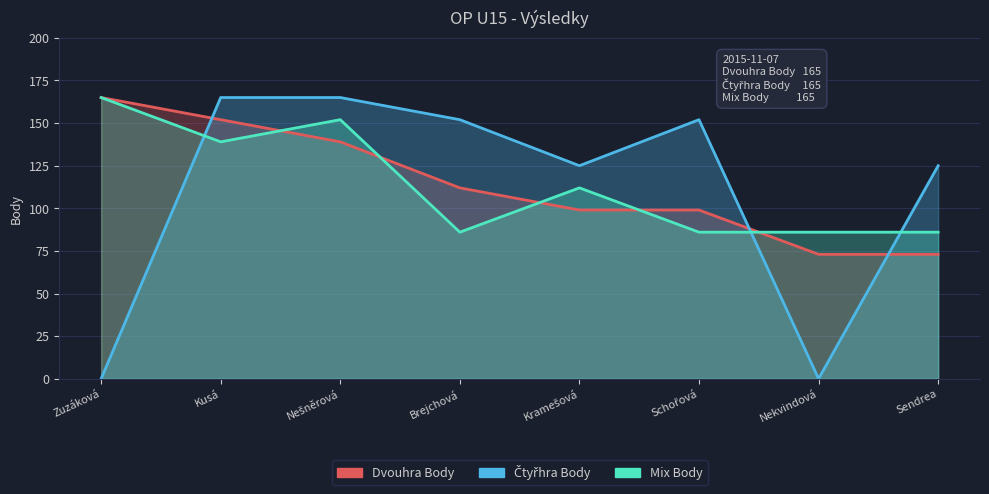

What is the average value of the Dvouhra Body series?

114